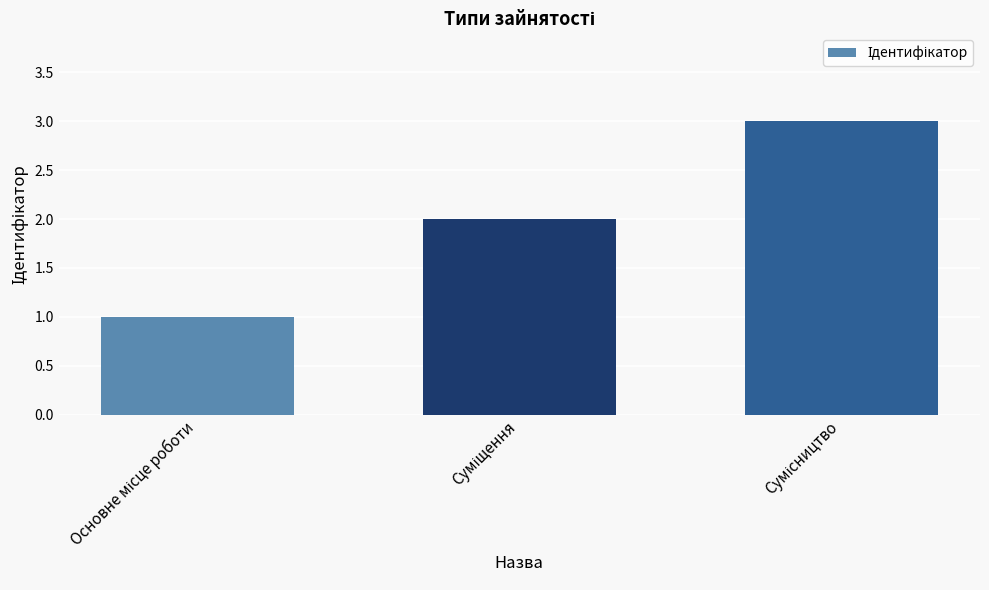

What is the maximum value shown in the chart?

3